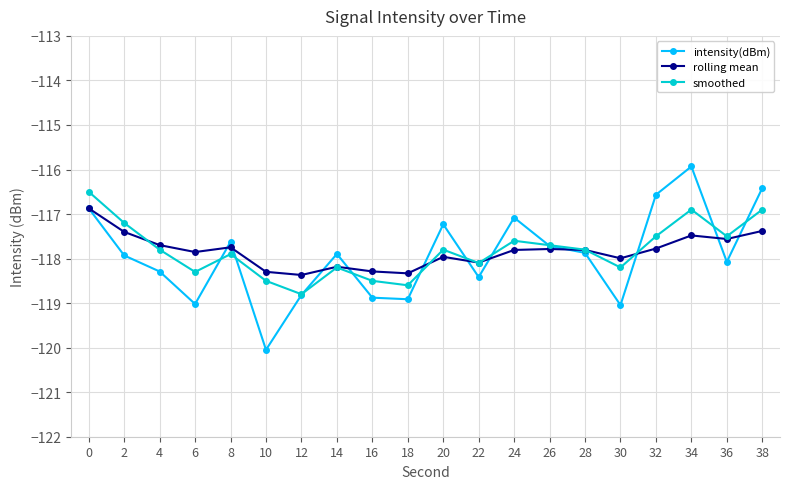

At which label does intensity(dBm) reach its minimum?

10